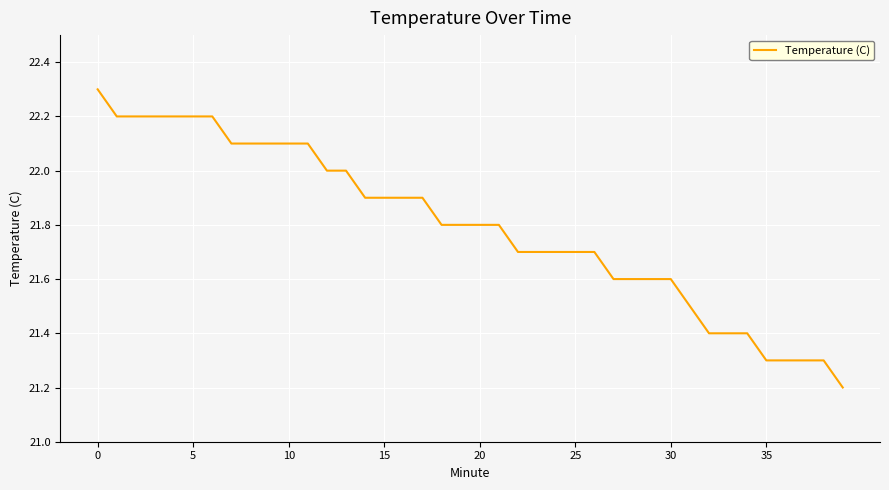

What is the maximum value shown in the chart?

22.3